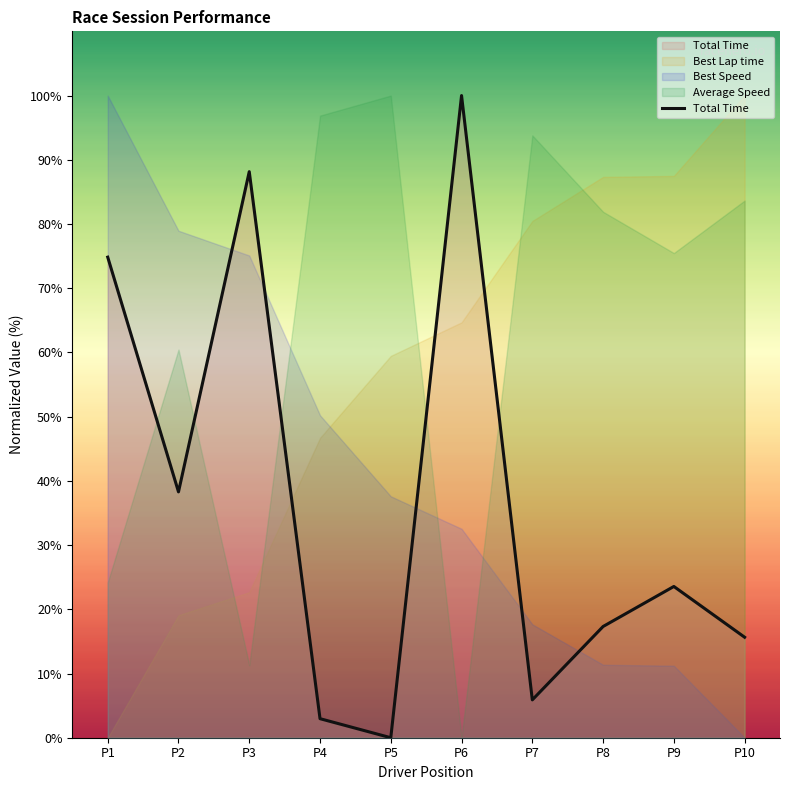

Is it true that the value at P9 is 10.7?

False